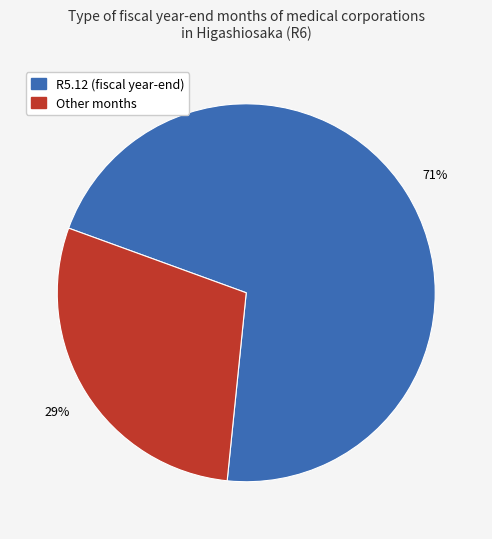

Does any single category account for the majority?

Yes